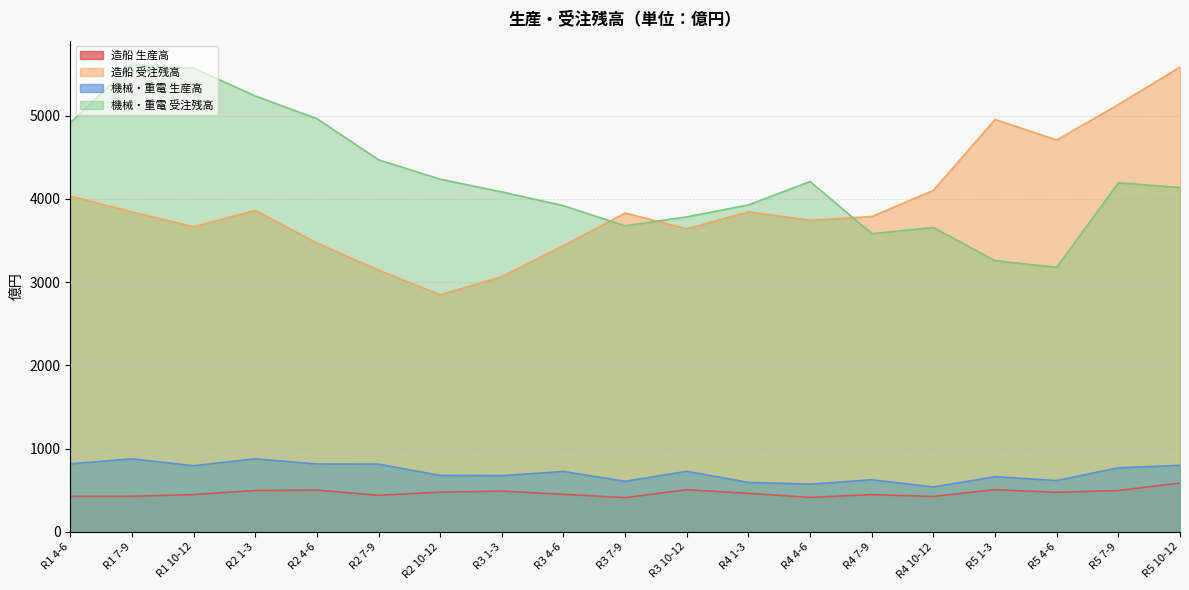

Does the chart display data point markers on the line(s)?

No